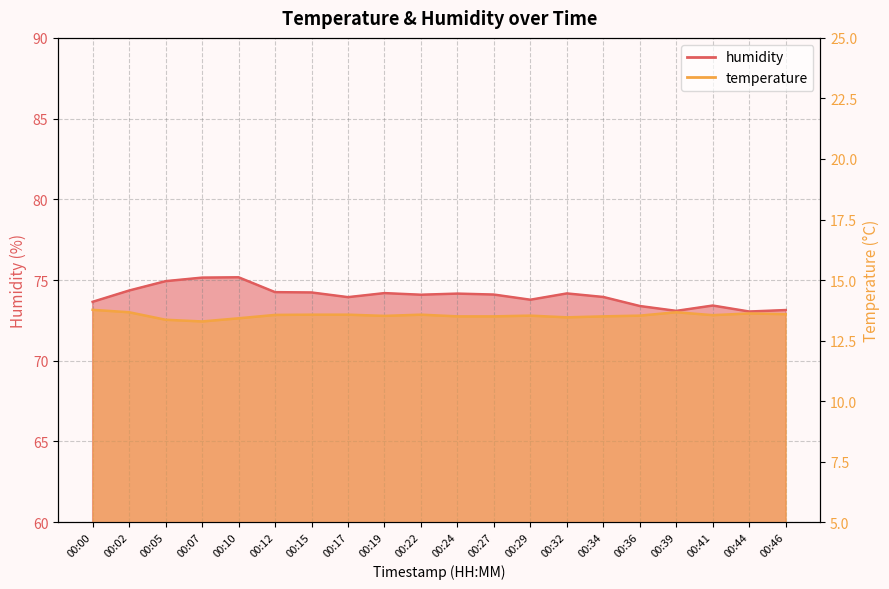

True or false: humidity has a value of 73.1 at 00:46.

True